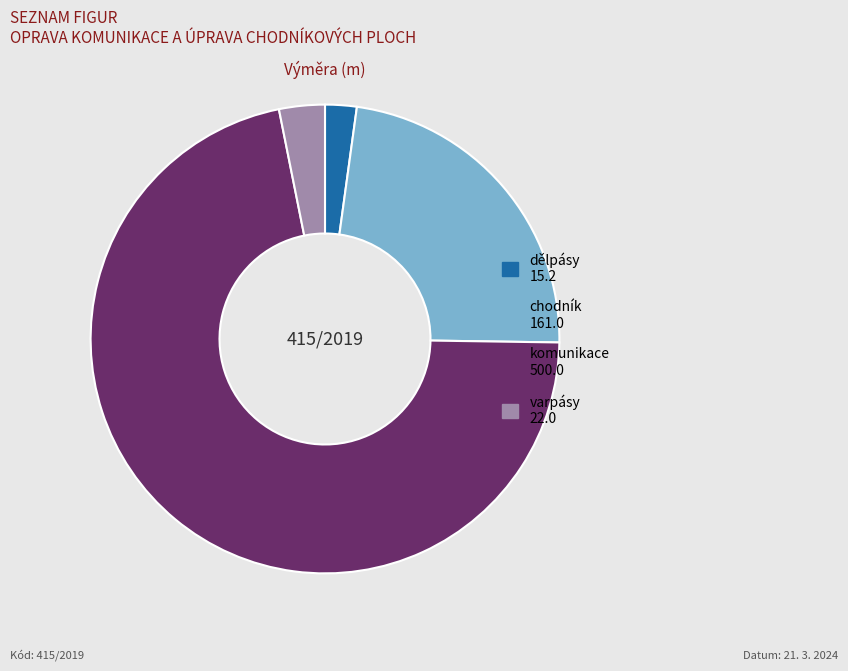

What is the smallest slice in the pie chart?

dělpásy